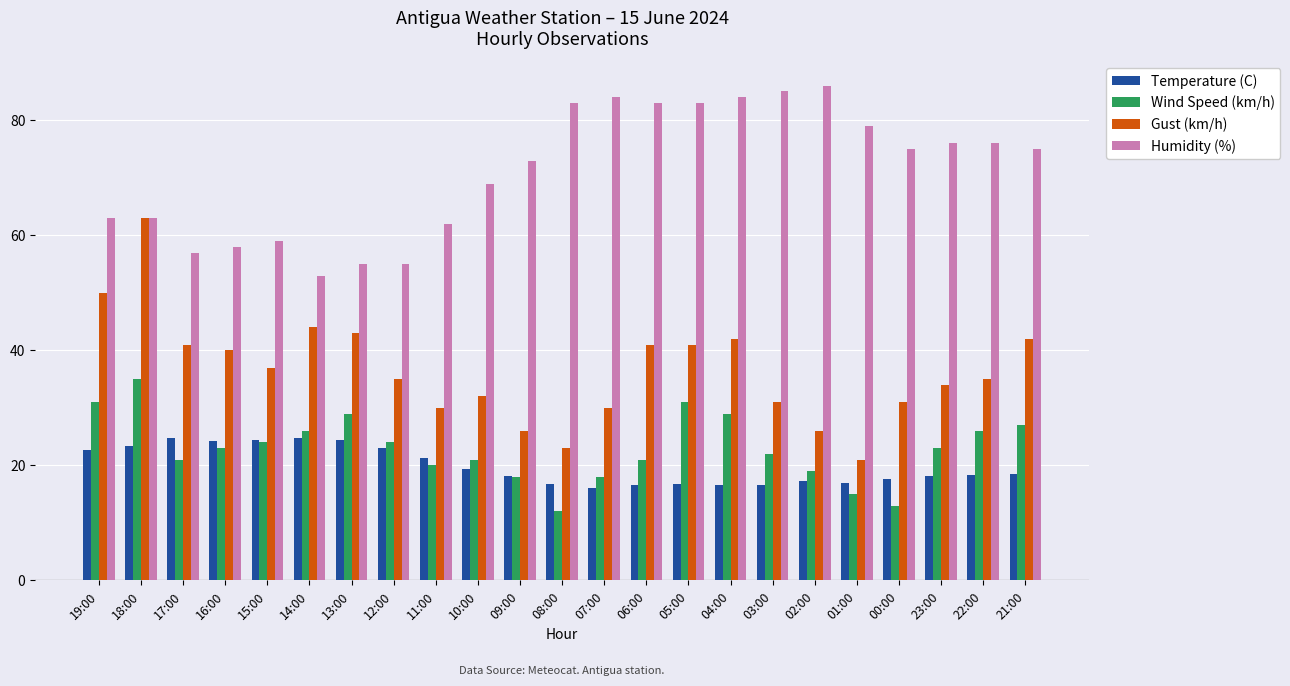

What is the difference between the Humidity (%) values at 21:00 and 19:00?

12.0